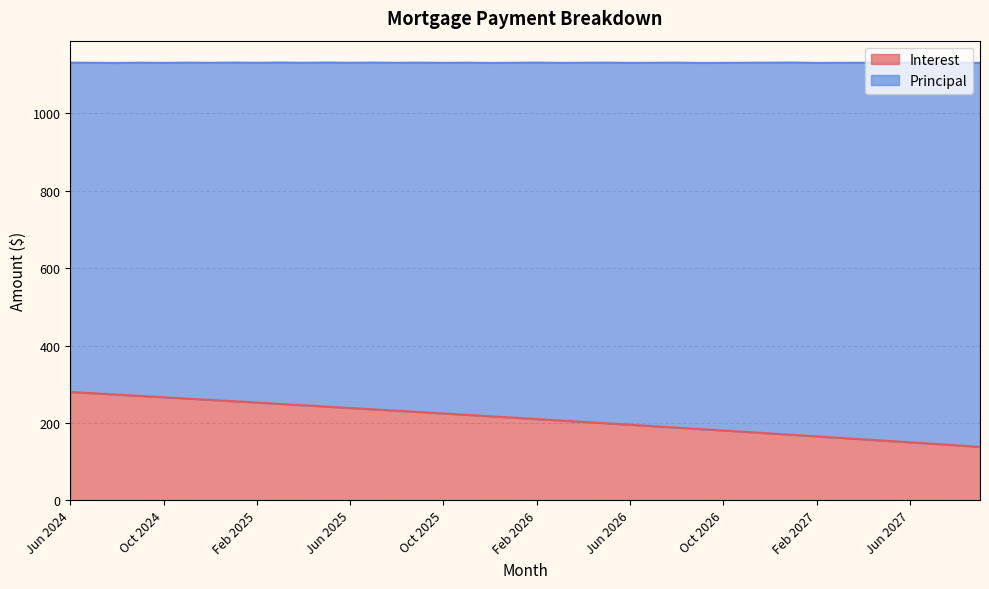

What position from the right is Nov 2026?

11